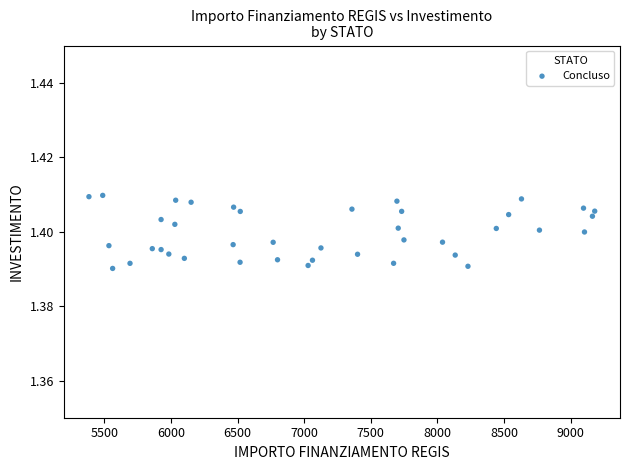

What is the range of X values (max minus min)?

3797.3